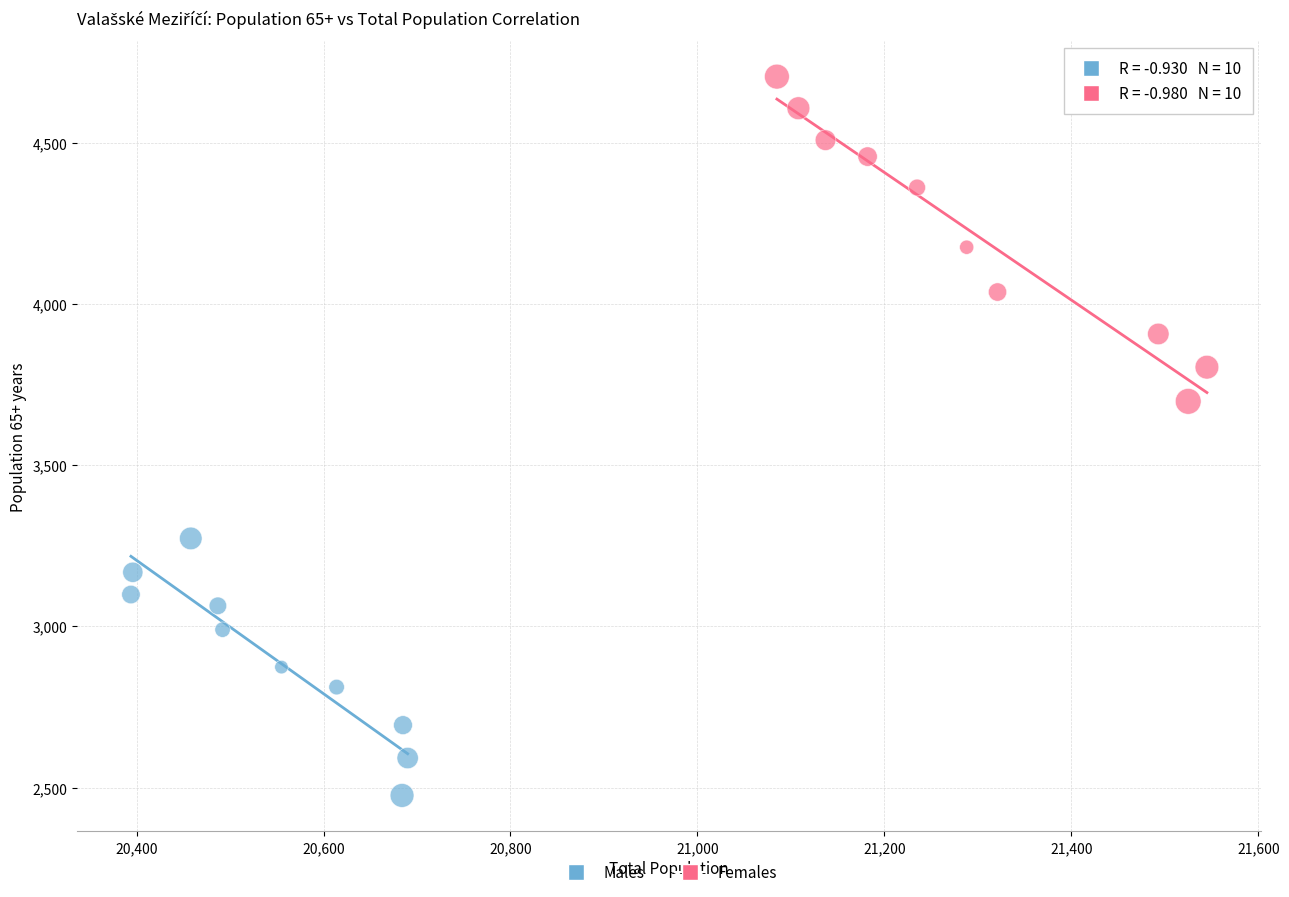

Which series reaches the maximum Y coordinate?

Females